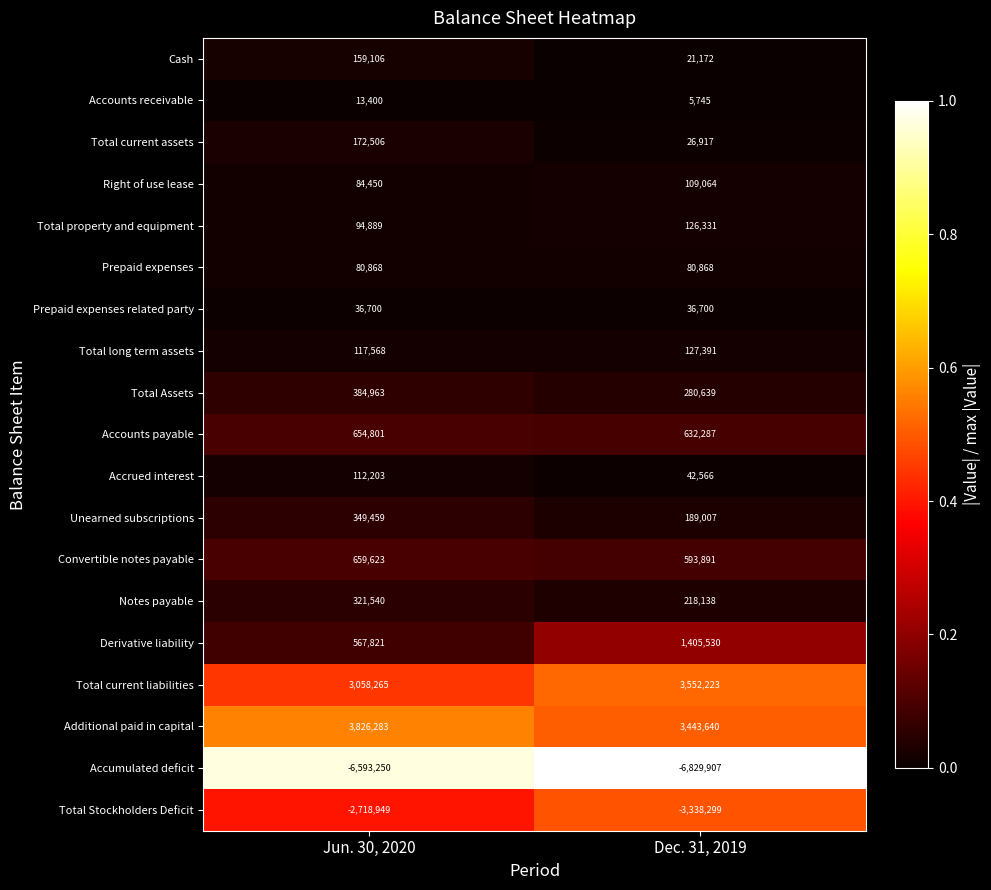

What value does the Convertible notes payable series have at Dec. 31, 2019, to the nearest 100?

593900